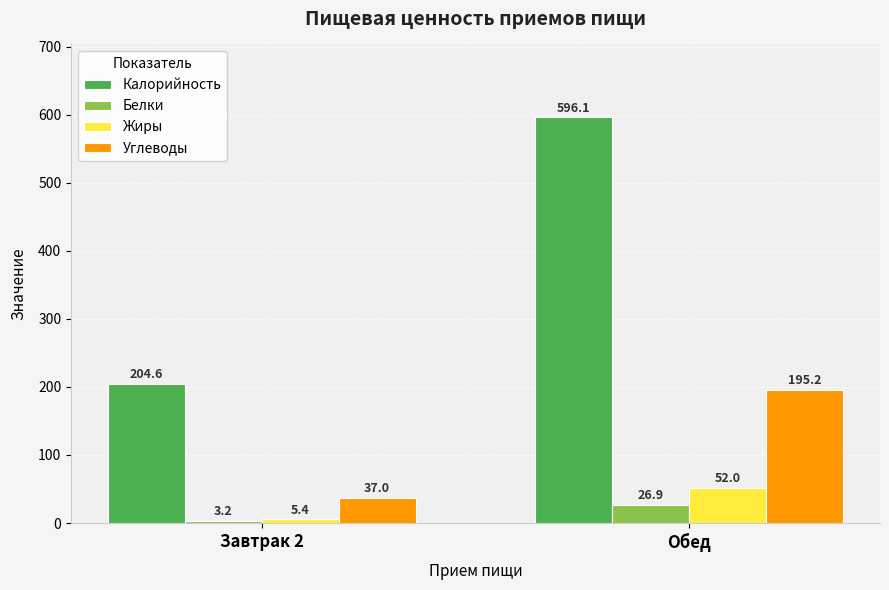

At which category does the chart reach its minimum across all series?

Завтрак 2